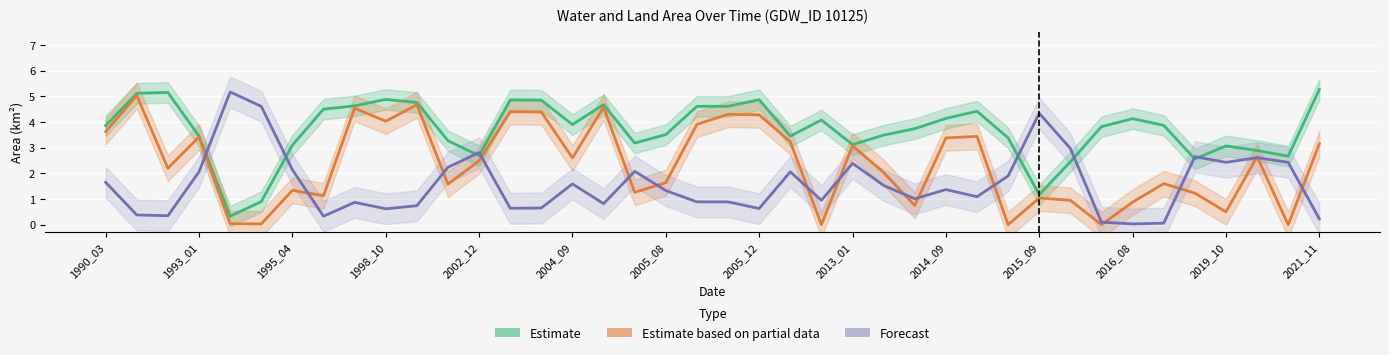

What is the highest value of the Estimate series?

5.3